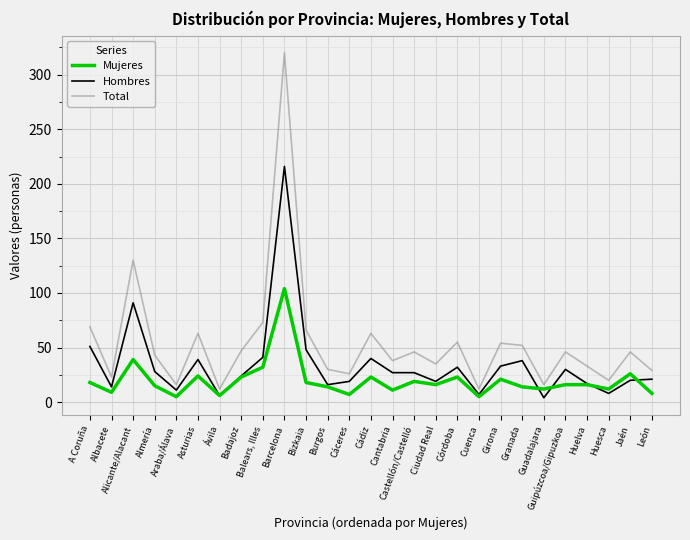

What is the difference between the highest and lowest values at Bizkaia?

48